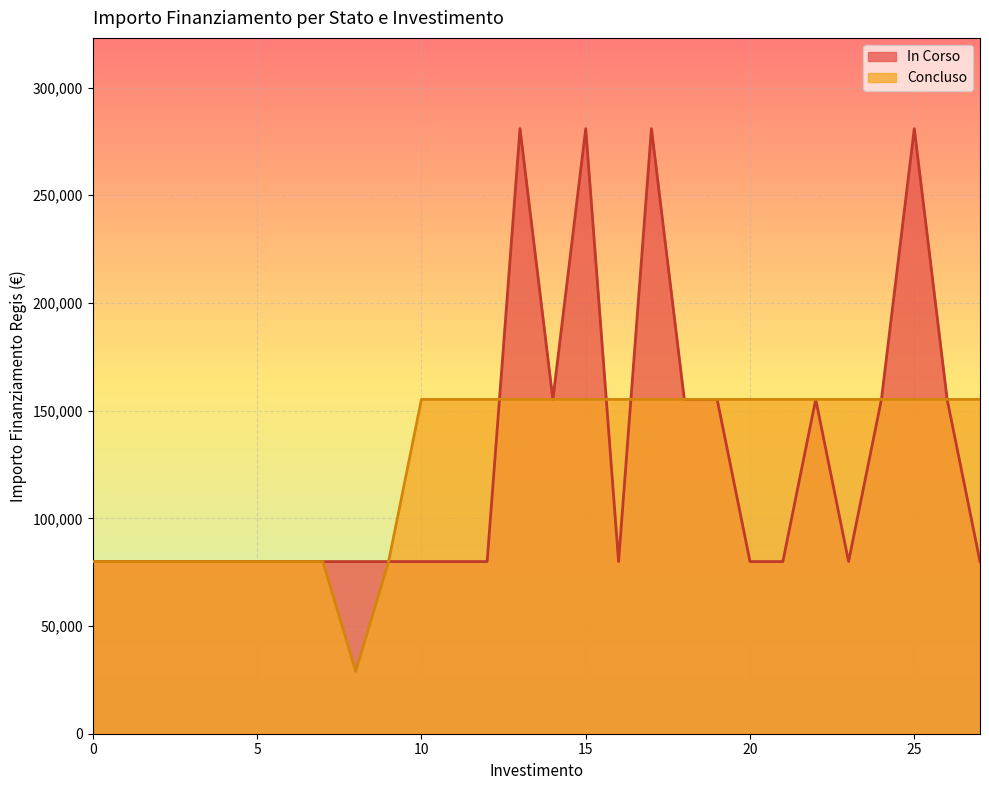

What is the smallest value displayed?

28902